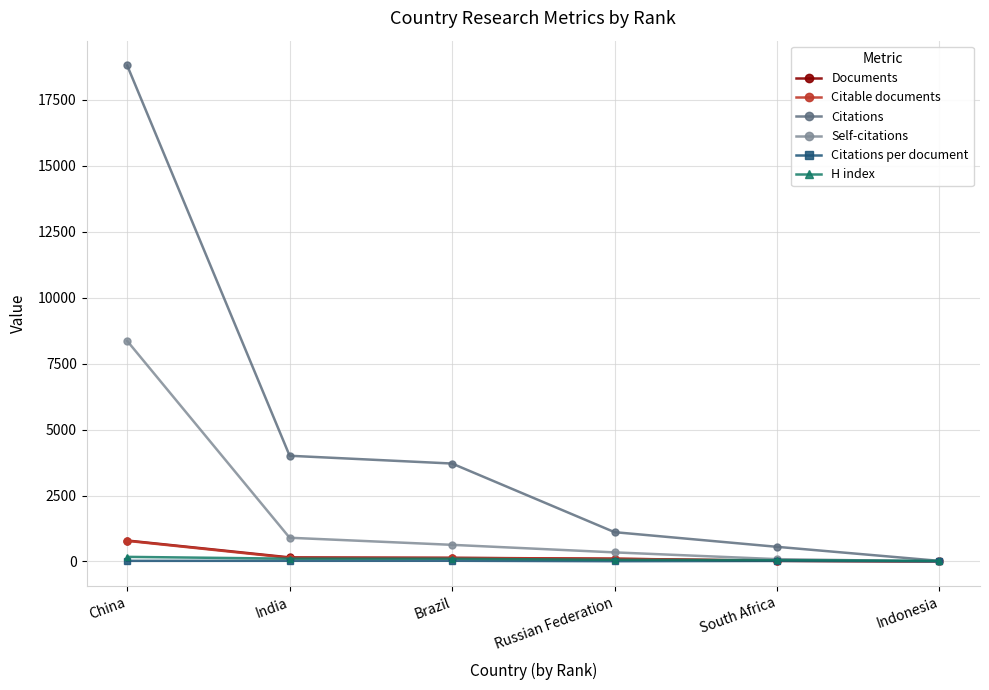

At which label does Citable documents reach its peak?

China